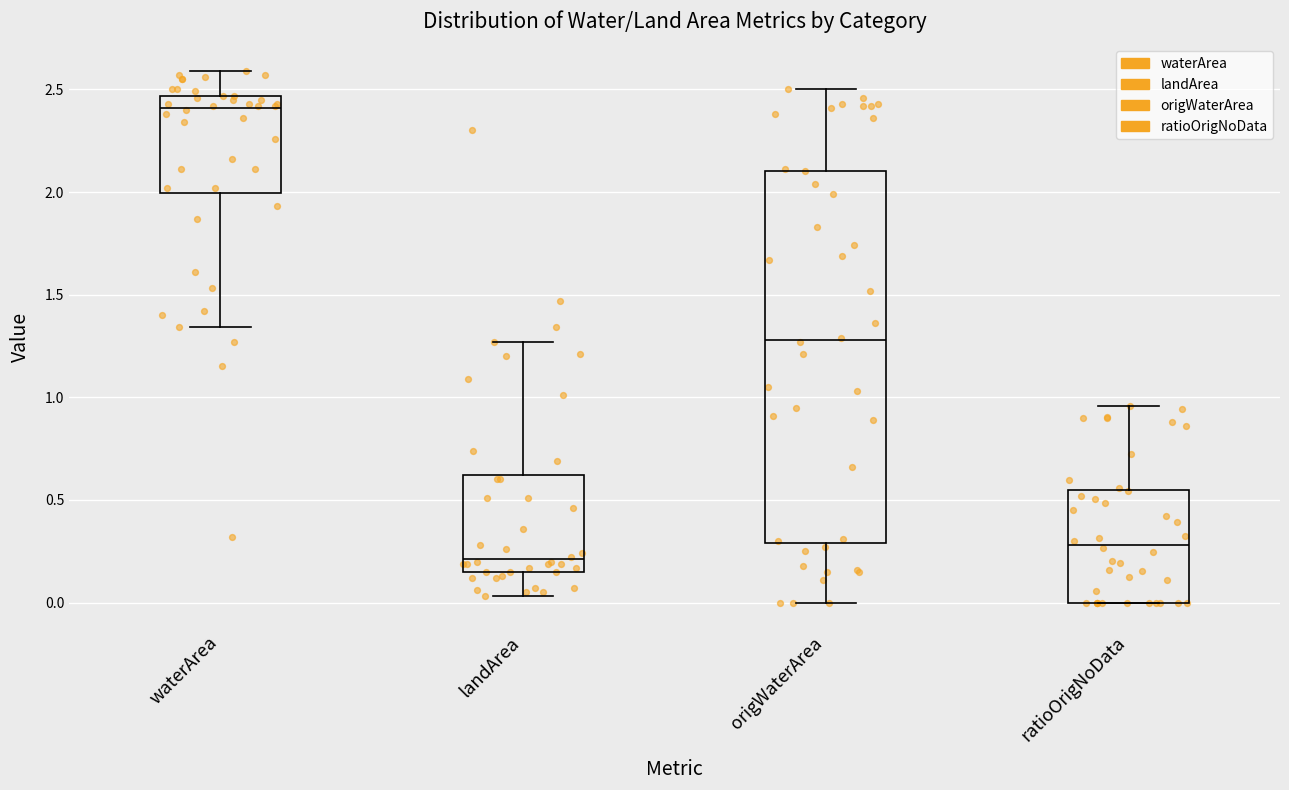

Where does the lower whisker of the box for waterArea end on the y-axis? The values are not printed on the chart, so give them approximately, as read against the axis.

1.35